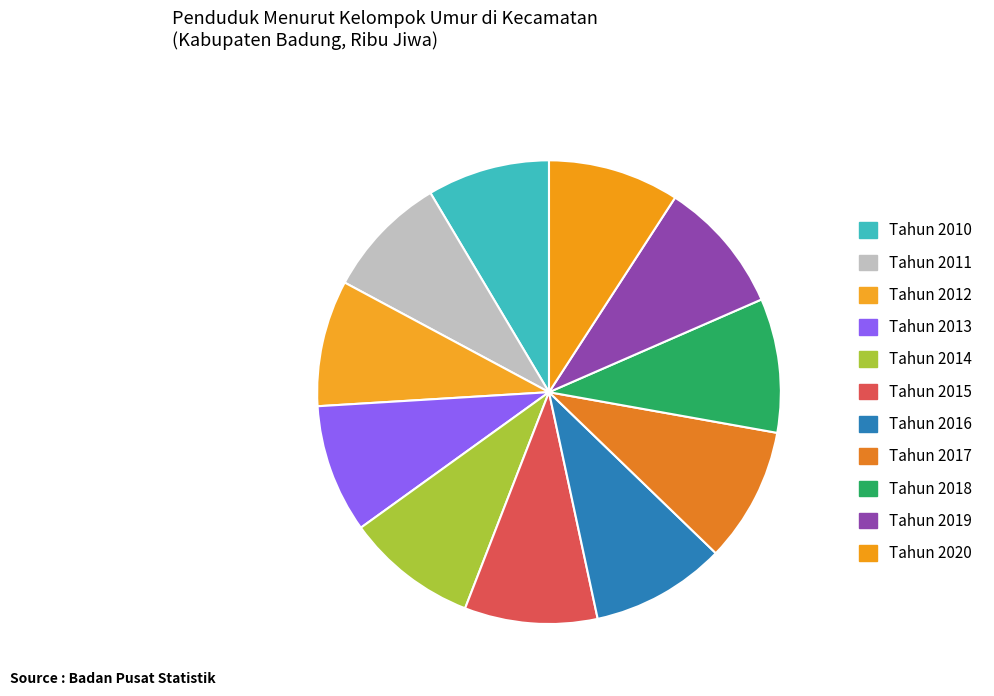

What percentage is the Tahun 2010 slice, to the nearest percent?

9%